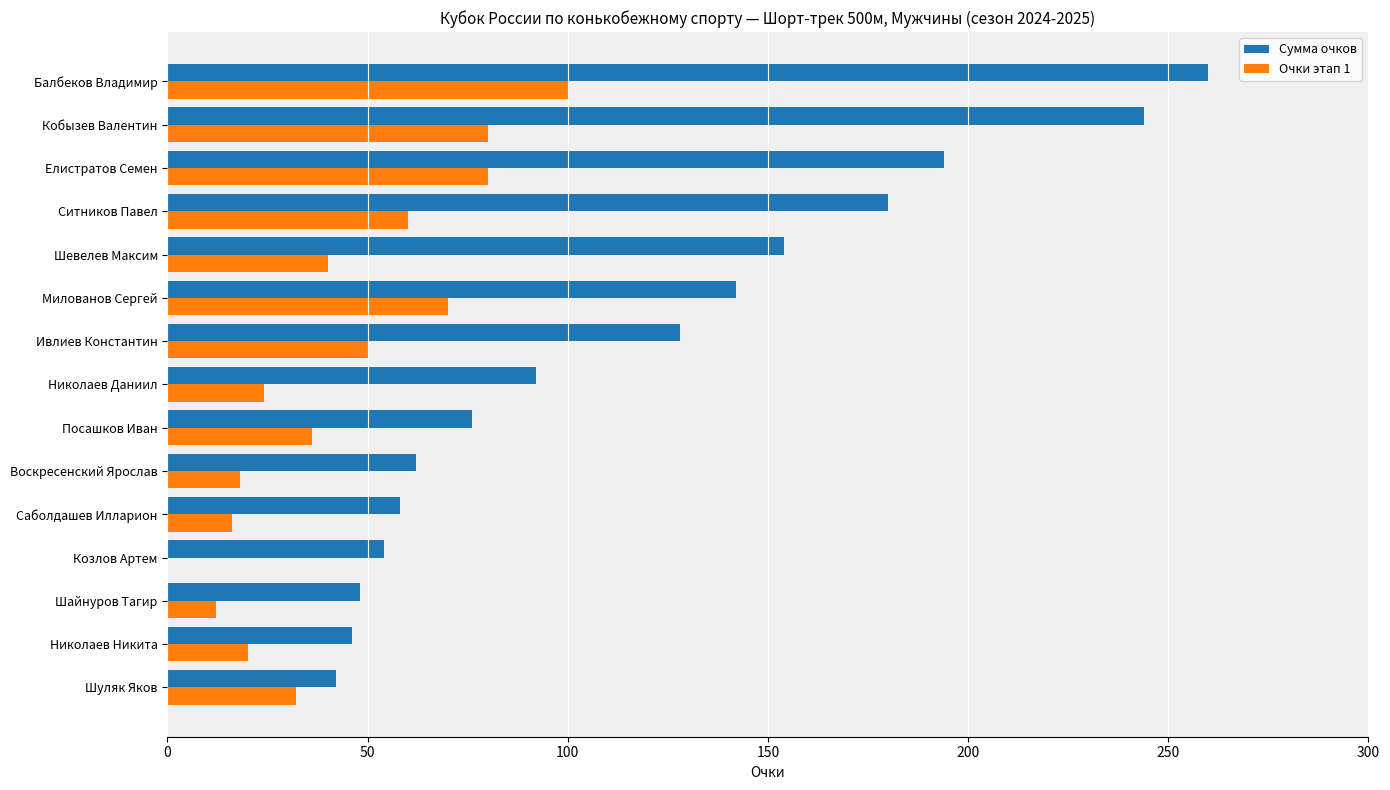

At which category is the sum across all series the highest?

Балбеков Владимир